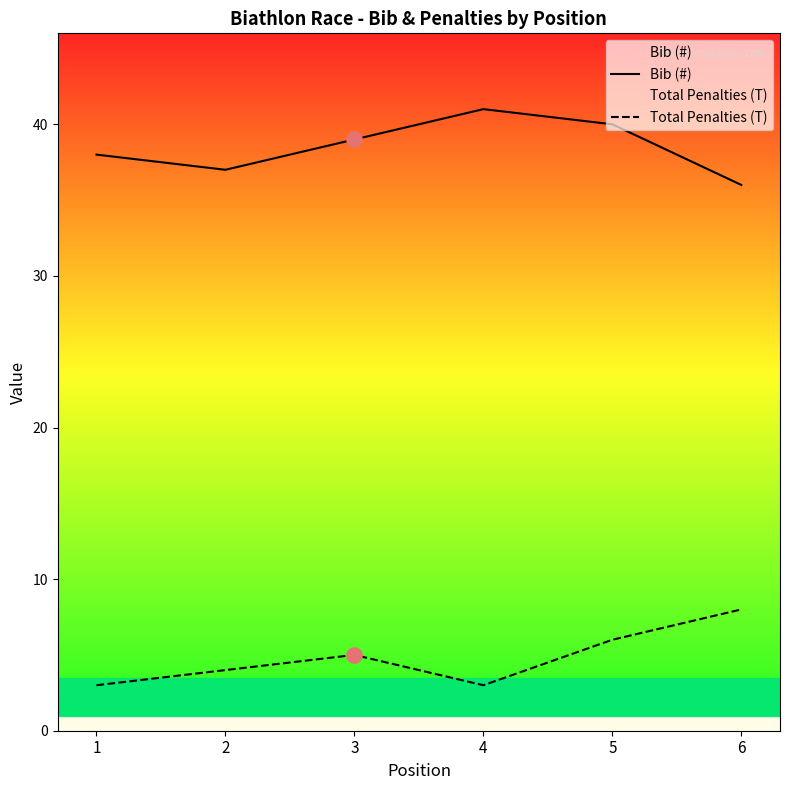

Which series has the widest spread of Y values?

Bib (#)